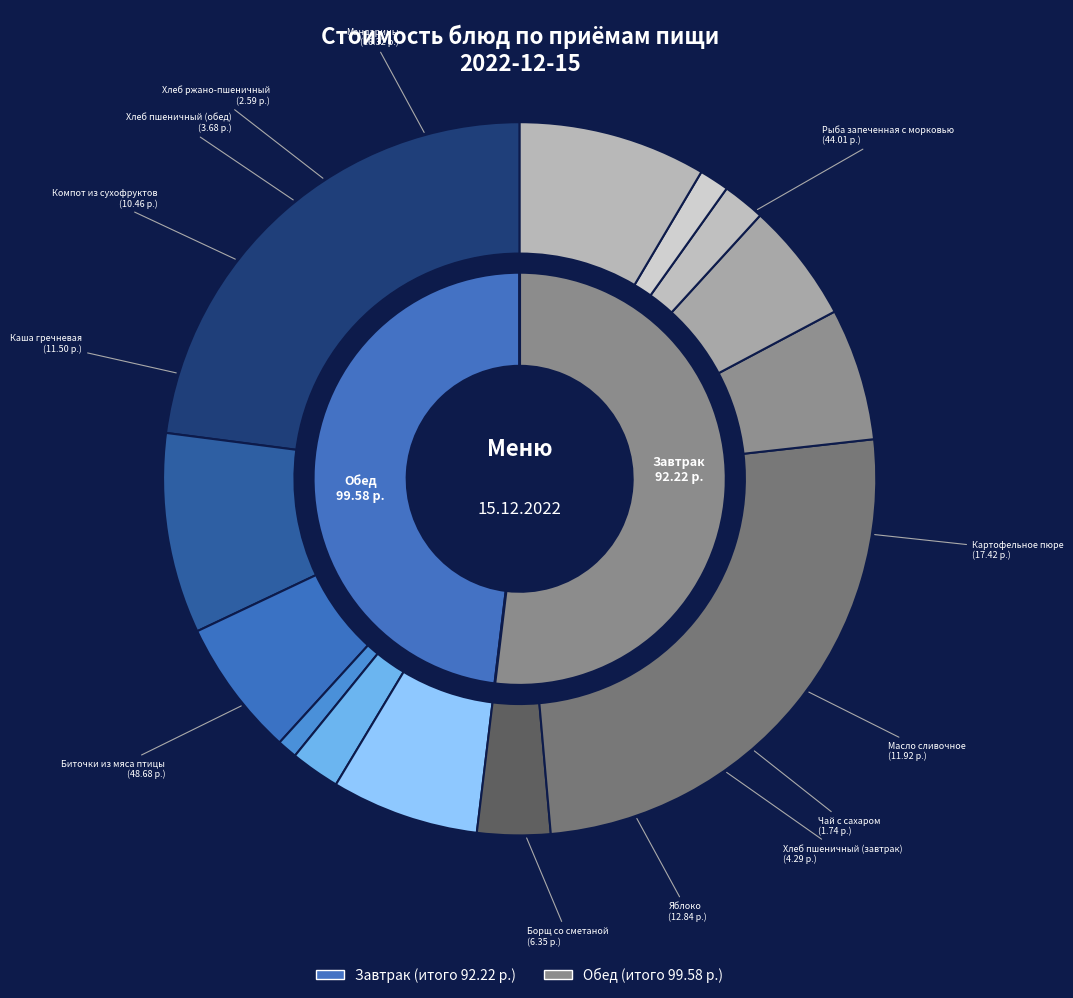

Which category has the biggest portion of the pie?

Биточки из мяса птицы